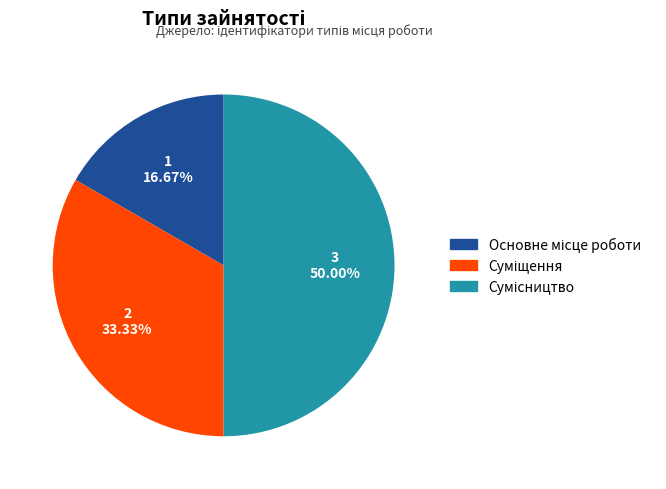

Which category has the smallest portion of the pie?

Основне місце роботи